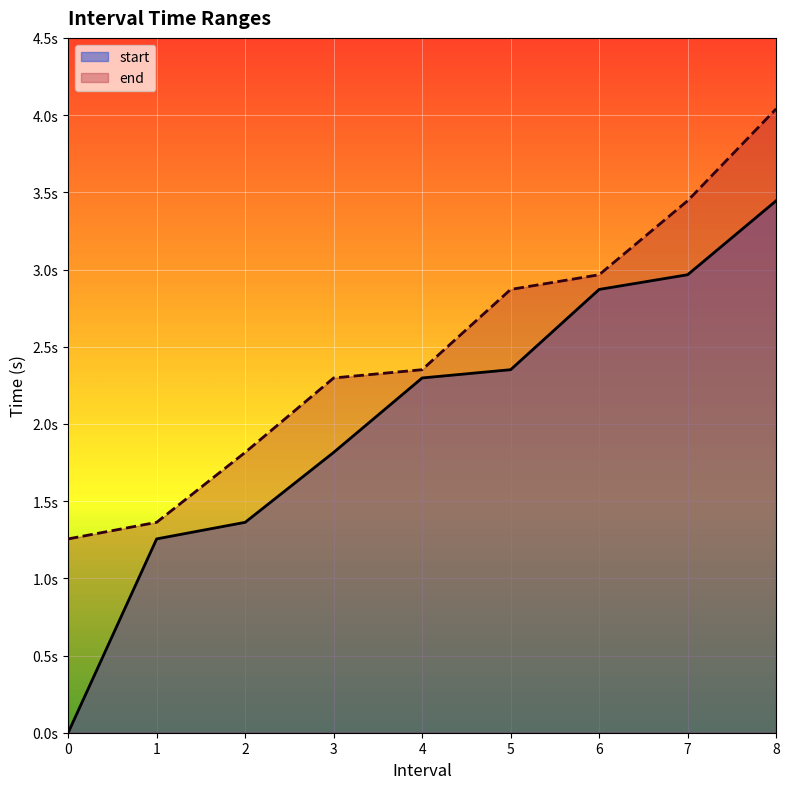

Does the chart display data point markers on the line(s)?

No